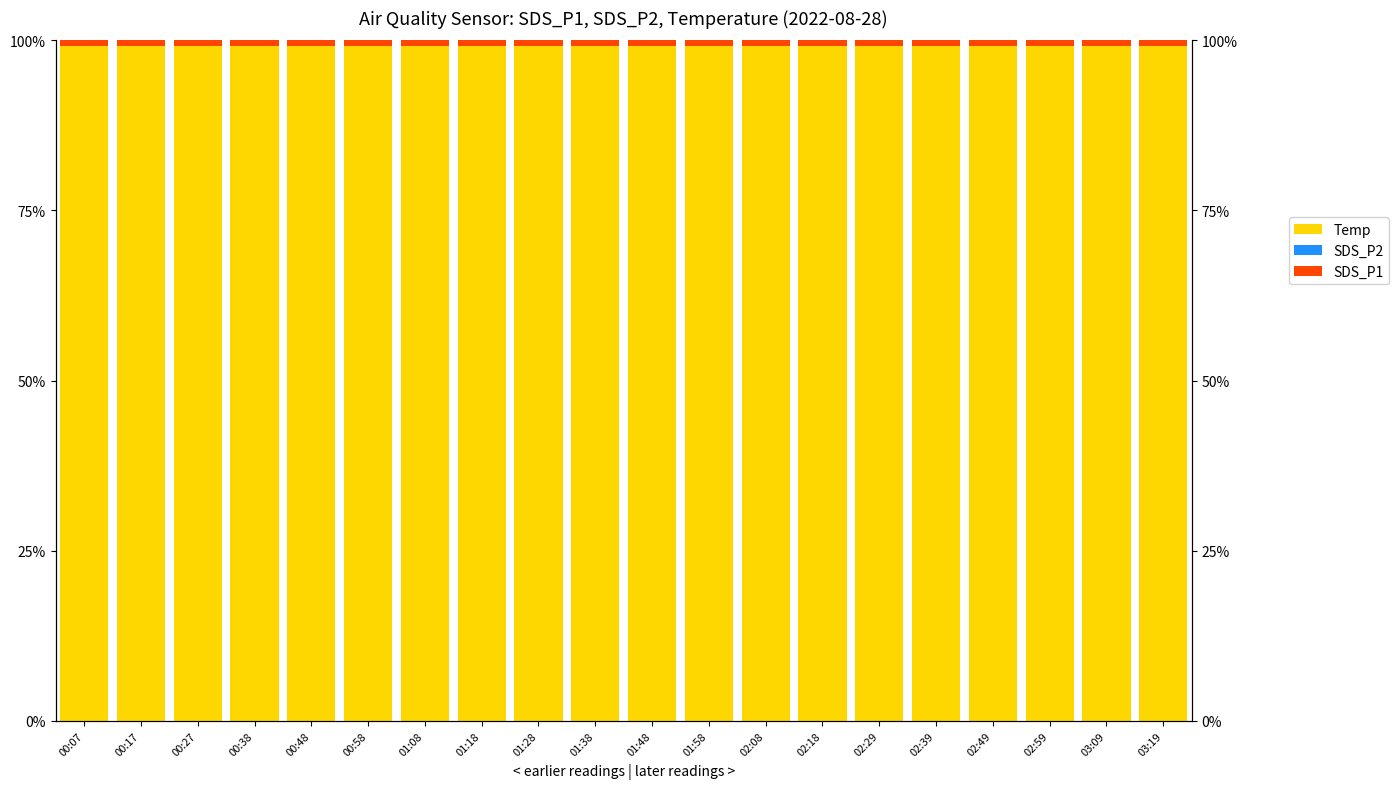

List the labels in order of SDS_P2 value, smallest first.

00:07, 00:17, 00:27, 00:38, 00:48, 00:58, 01:08, 01:18, 01:28, 01:38, 01:48, 01:58, 02:08, 02:18, 02:29, 02:39, 02:49, 02:59, 03:09, 03:19